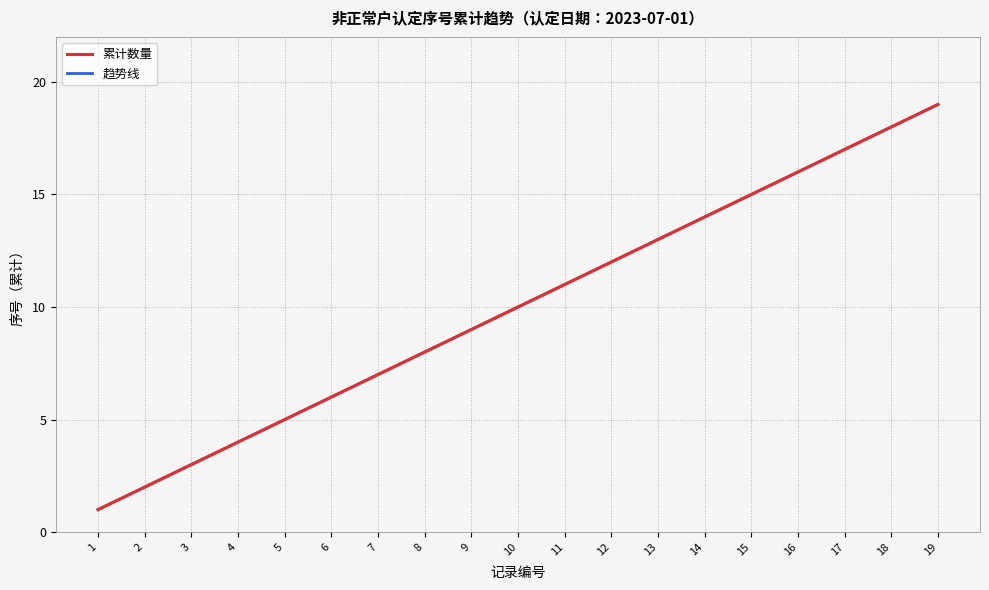

The value at 10 is 16. True or false?

False